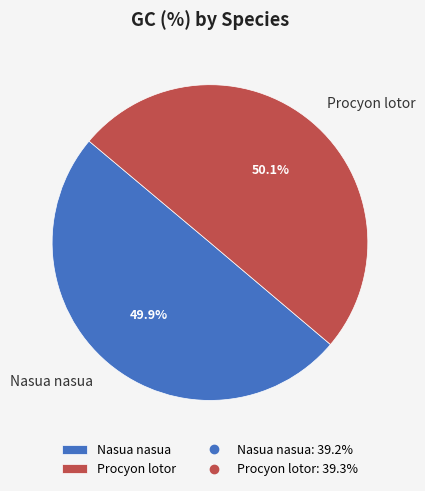

The Procyon lotor slice represents 45% of the pie. True or false?

False